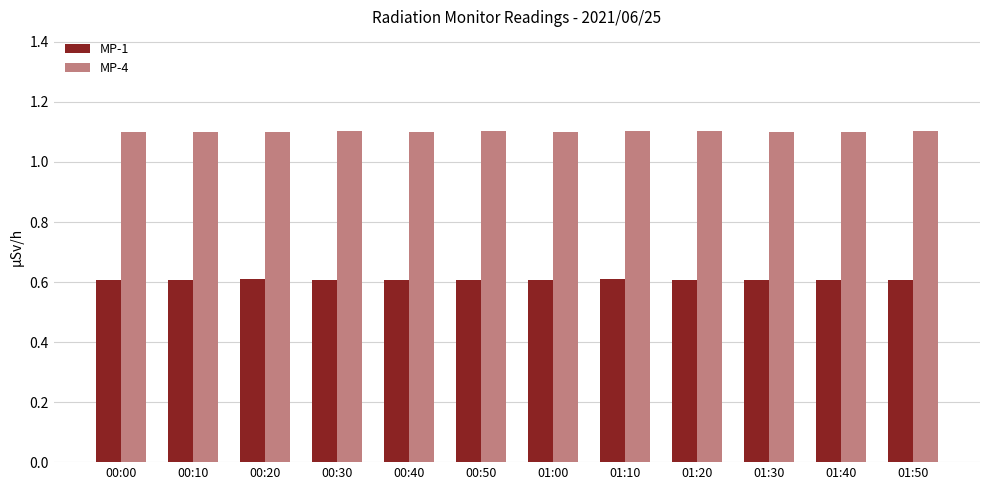

What are all the series names shown in the legend?

MP-1, MP-4